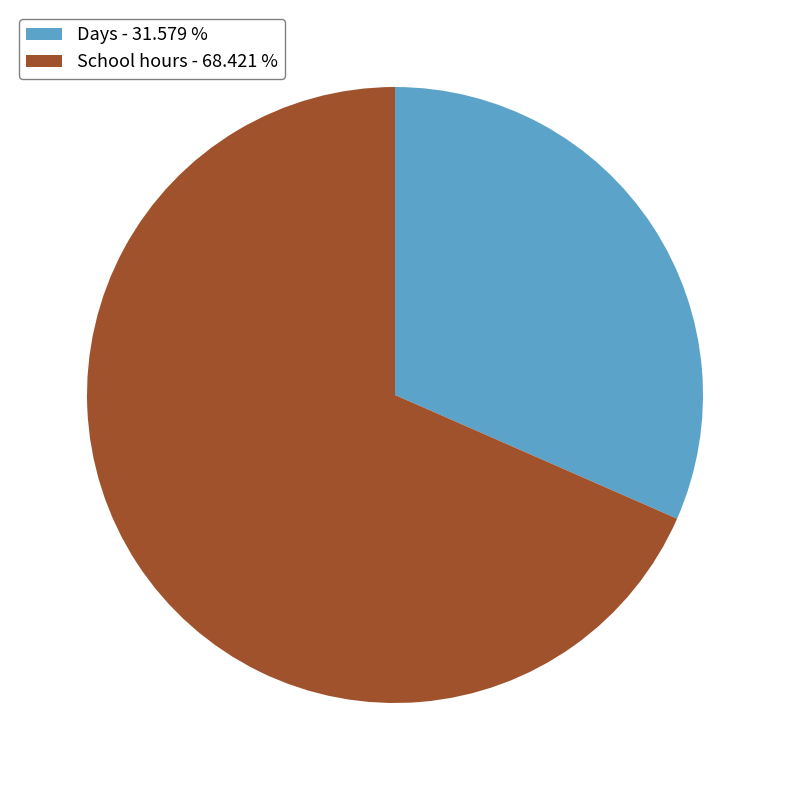

Rank the categories by value from lowest to highest.

Days, School hours